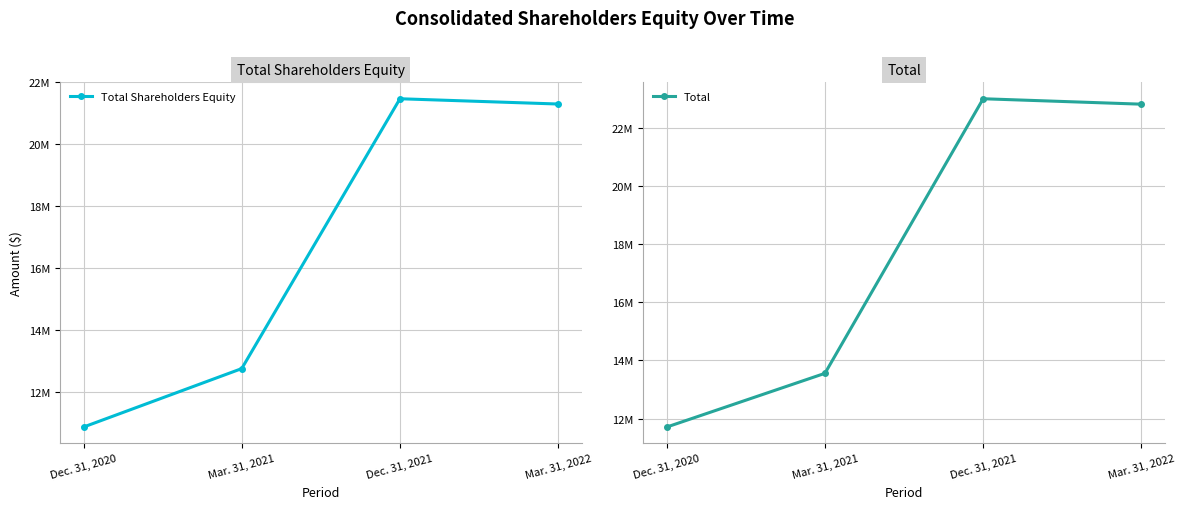

At which label does Total reach its minimum?

Dec. 31, 2020